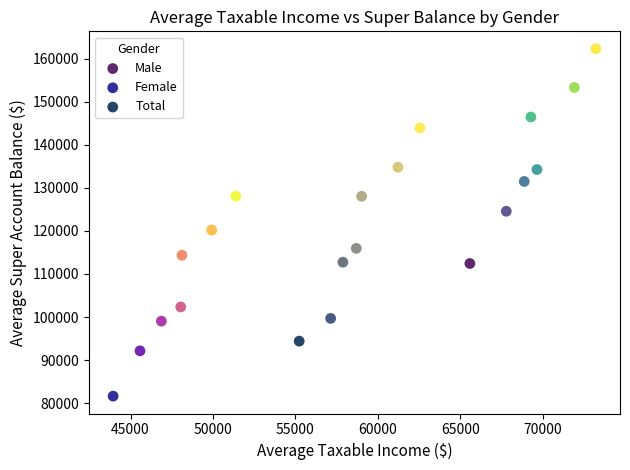

Which series has the largest Y range (max minus min)?

Male